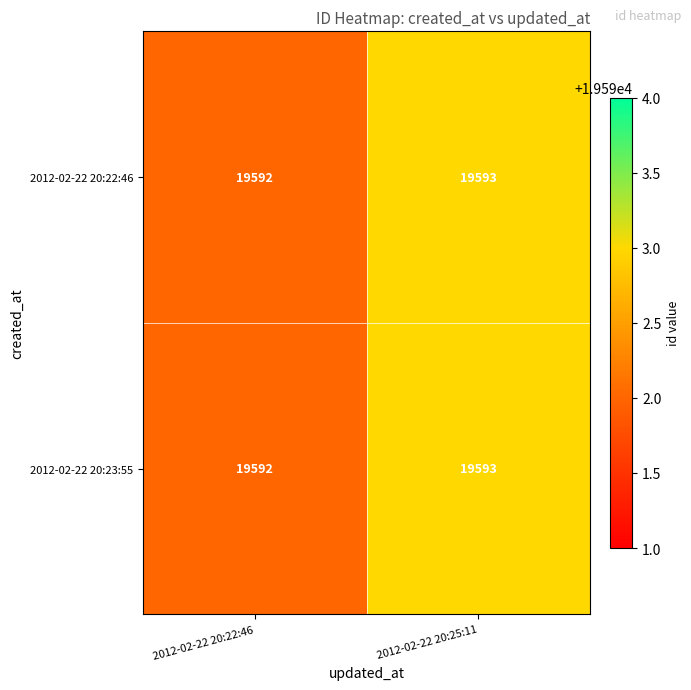

True or false: 2012-02-22 20:22:46 has a value of 19593 at 2012-02-22 20:25:11.

True